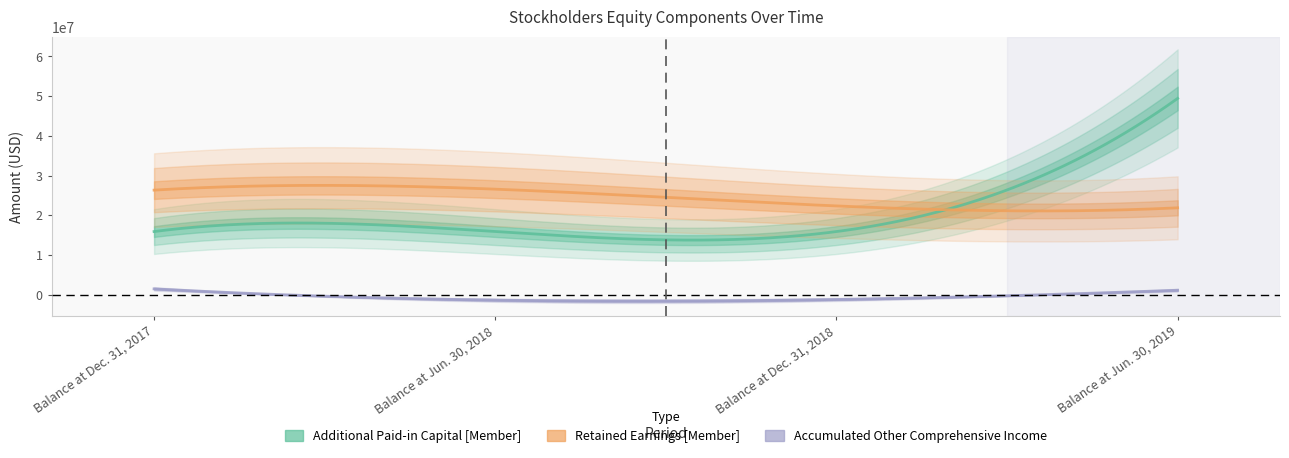

Reading left to right, what are all the values shown in this chart?

Additional Paid-in Capital [Member]: Balance at Dec. 31, 2017=15882835	Balance at Jun. 30, 2018=15882835	Balance at Dec. 31, 2018=15882835	Balance at Jun. 30, 2019=49421081
Retained Earnings [Member]: Balance at Dec. 31, 2017=26319019	Balance at Jun. 30, 2018=26561269	Balance at Dec. 31, 2018=22335398	Balance at Jun. 30, 2019=21866240
Accumulated Other Comprehensive Income: Balance at Dec. 31, 2017=1448639	Balance at Jun. 30, 2018=-1387779	Balance at Dec. 31, 2018=-1230016	Balance at Jun. 30, 2019=1107563